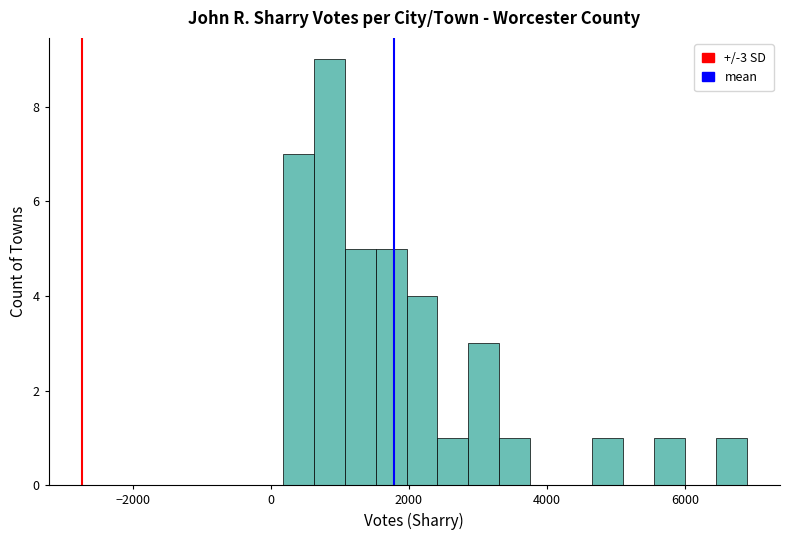

Read against the x-axis, roughly where is the centre of the tallest bar?

800